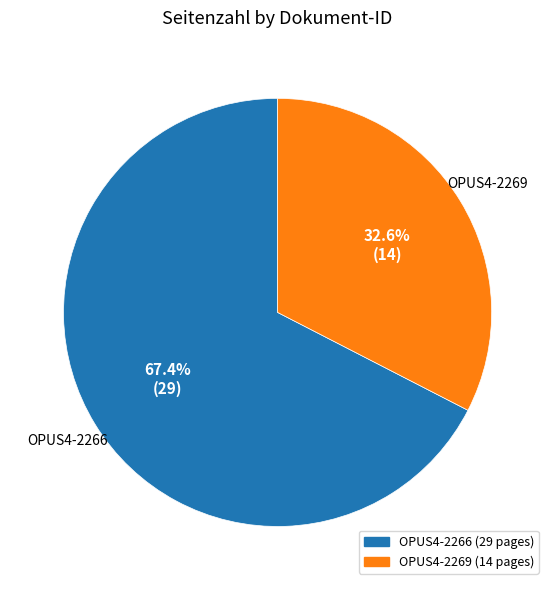

How many segments does this pie chart have?

2